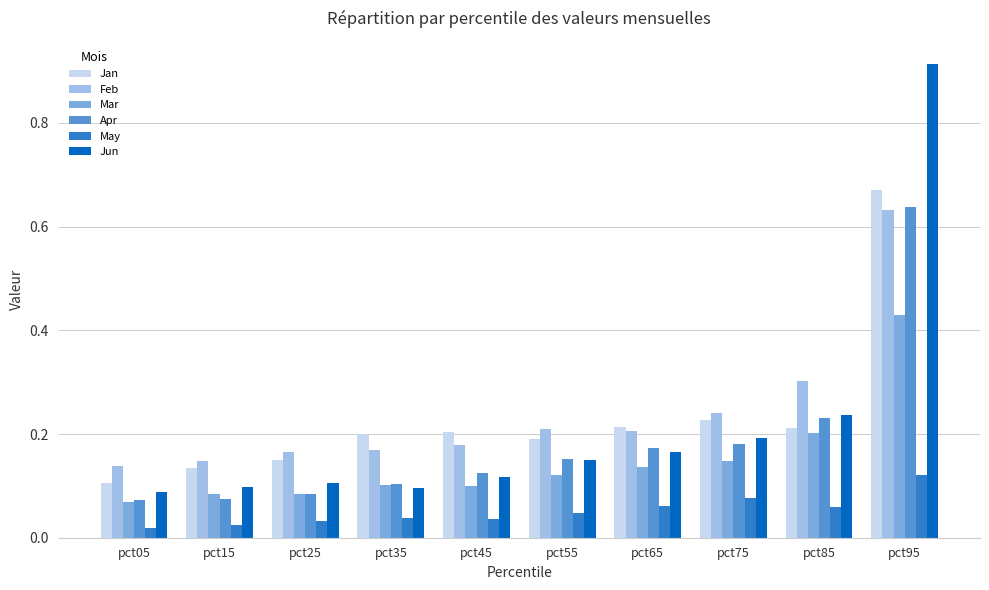

Which label corresponds to the largest value in the chart?

pct95